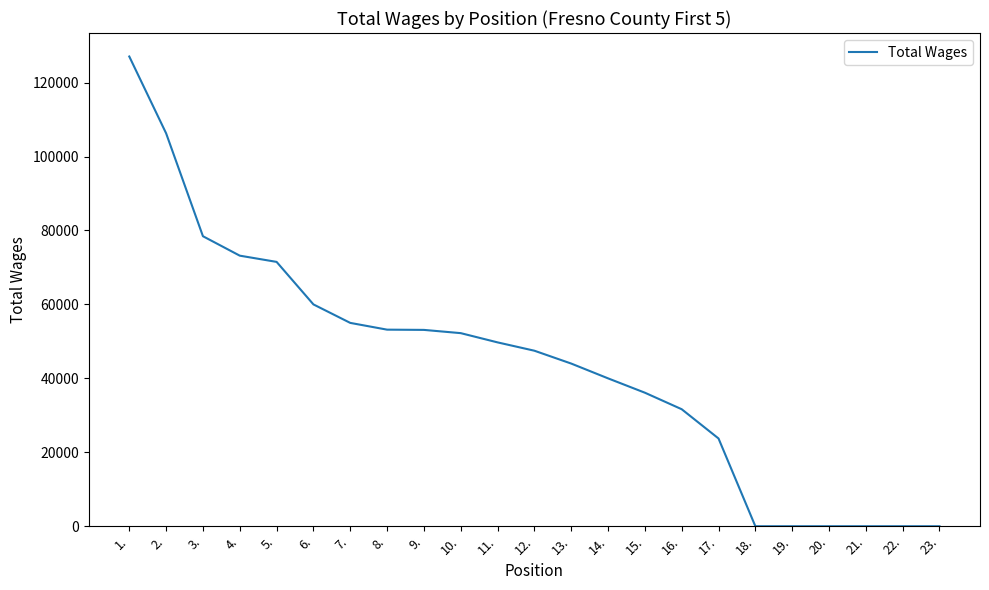

What is the ratio of the value at 3. to the value at 9.?

1.5